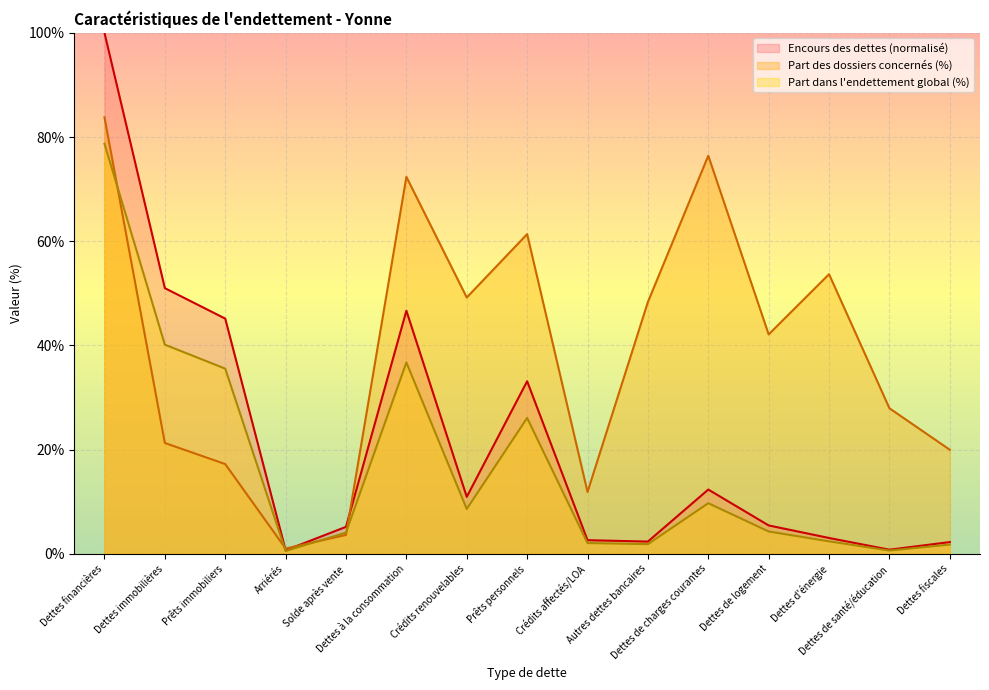

How many intersections are there between Part des dossiers concernés and Part dans endettement global?

4